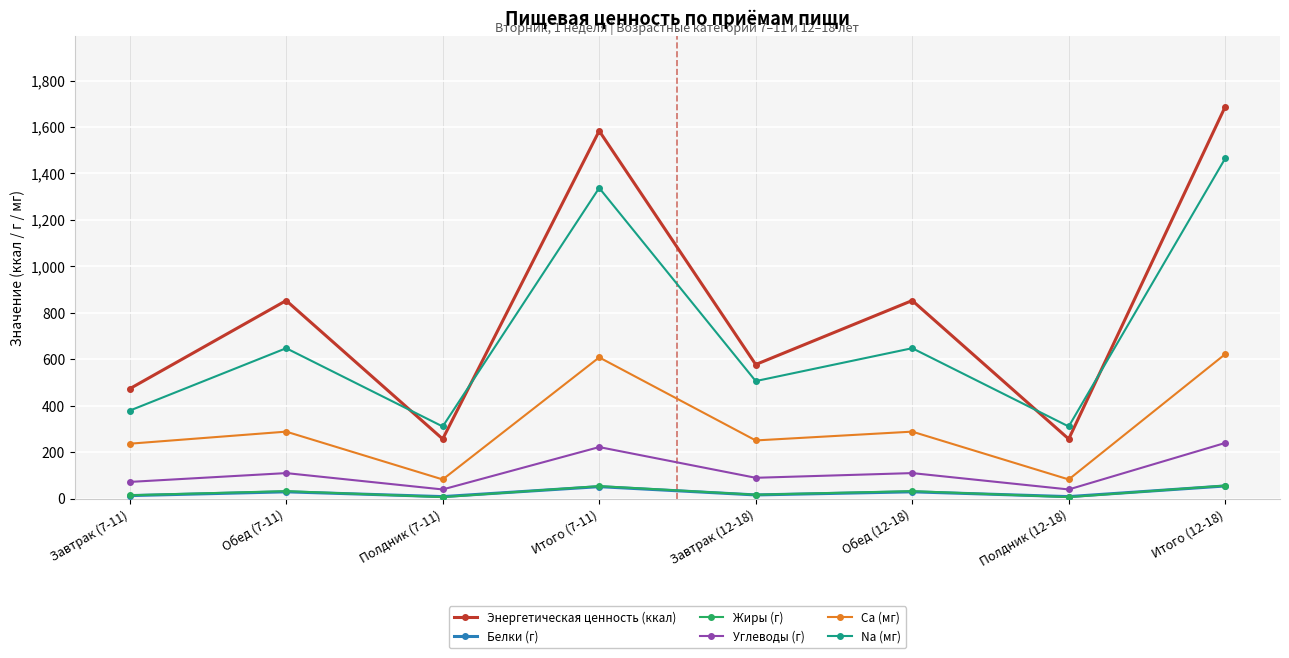

True or false: Энергетическая ценность (ккал) and Белки (г) intersect in this chart.

False